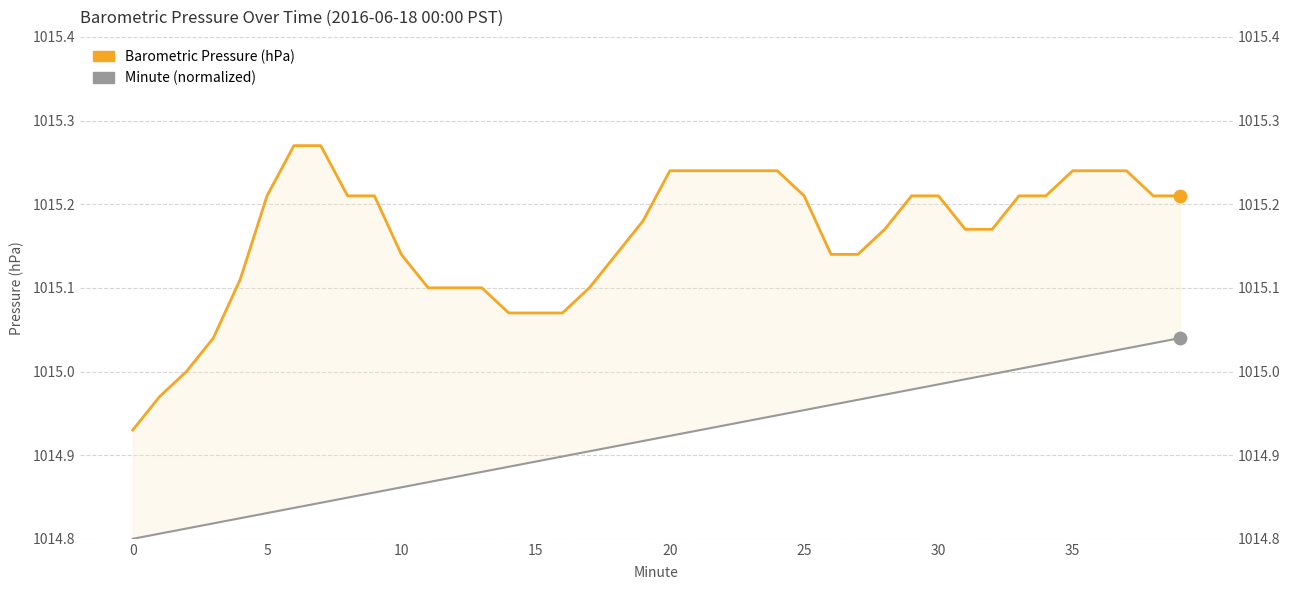

Which series has the largest Y range (max minus min)?

Barometric Pressure (hPa)